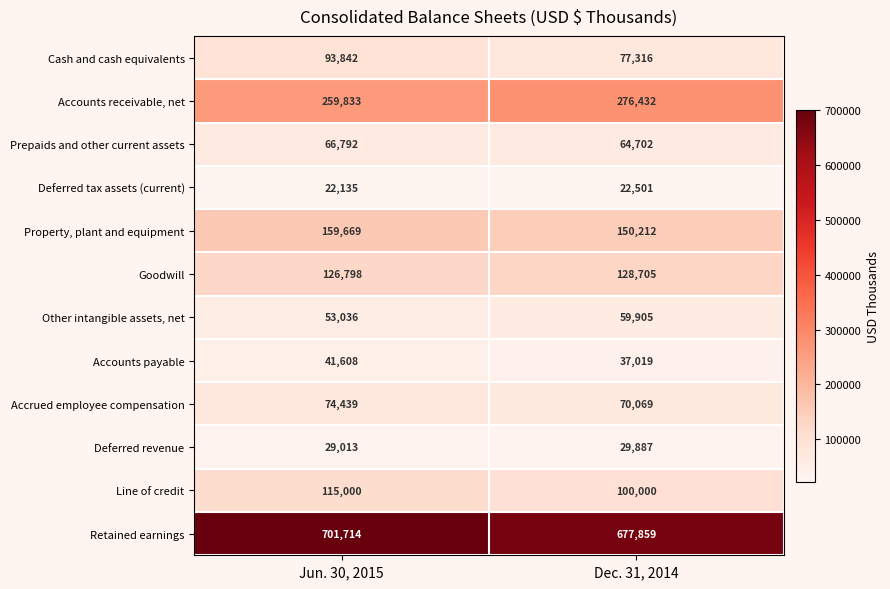

What is the average value of the Deferred revenue series?

29450